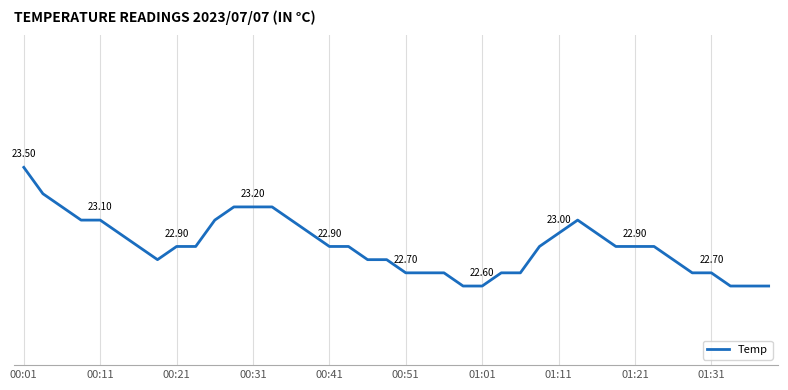

Does the chart display data point markers on the line(s)?

No